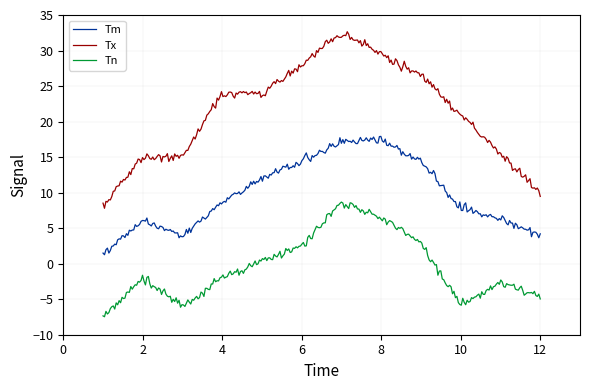

How many lines are shown in the chart?

3